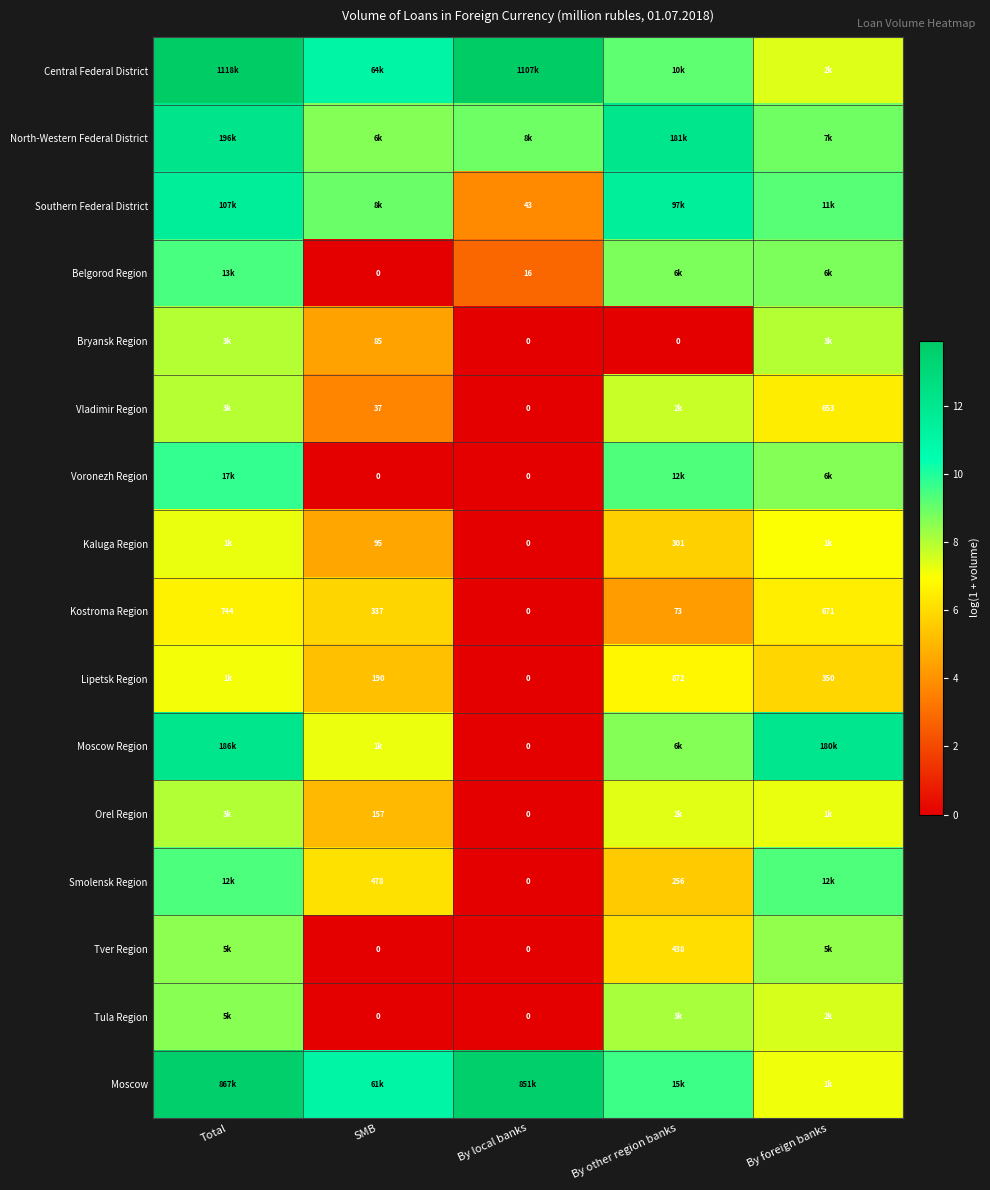

Rank the series by their maximum value, from lowest to highest.

Kostroma Region, Lipetsk Region, Kaluga Region, Vladimir Region, Bryansk Region, Orel Region, Tver Region, Tula Region, Smolensk Region, Belgorod Region, Voronezh Region, Southern Federal District, Moscow Region, North-Western Federal District, Moscow, Central Federal District